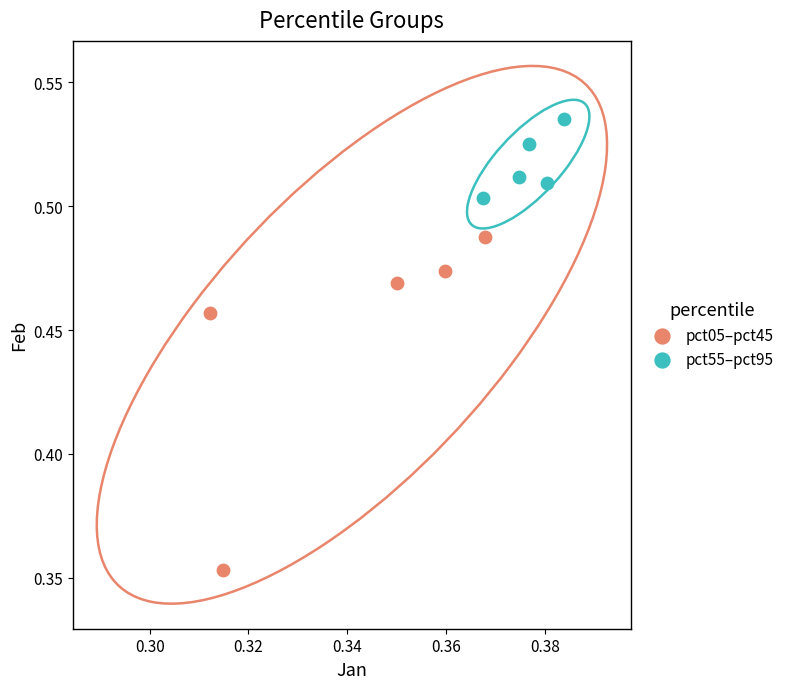

What are all the series names shown in the legend?

pct05–pct45, pct55–pct95